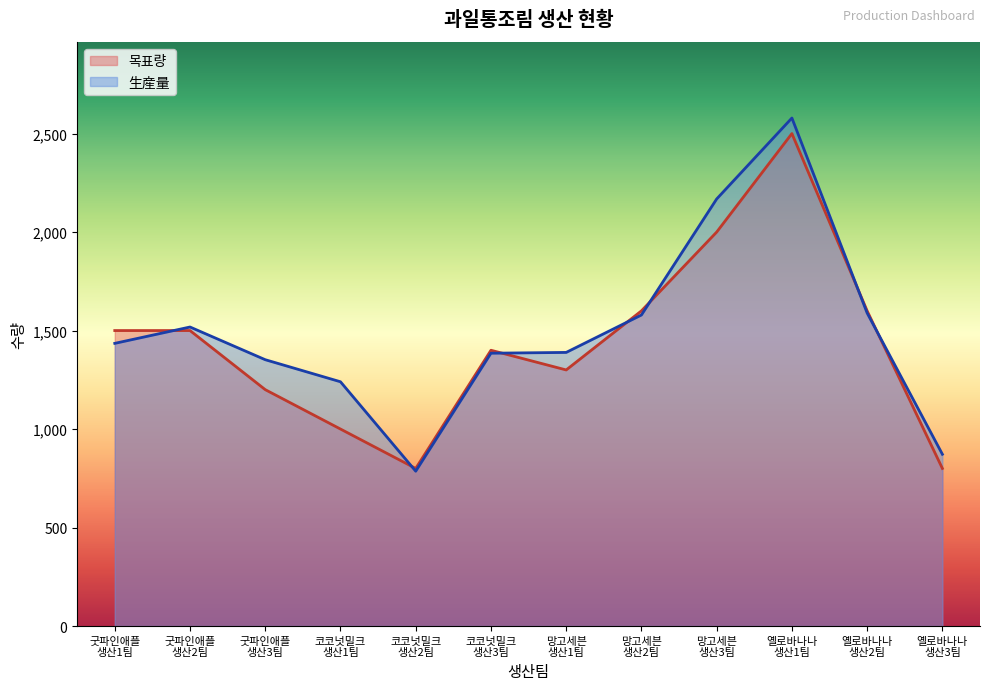

At which category is the sum across all series the highest?

옐로바나나
생산1팀